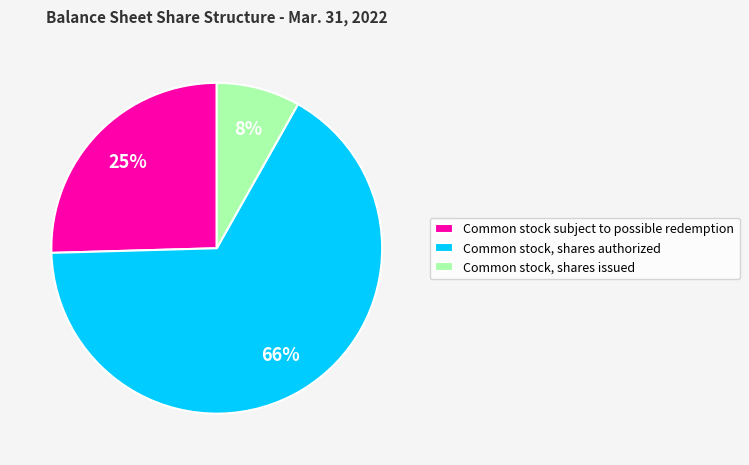

To the nearest percent, what portion does Common stock, shares issued represent?

8%